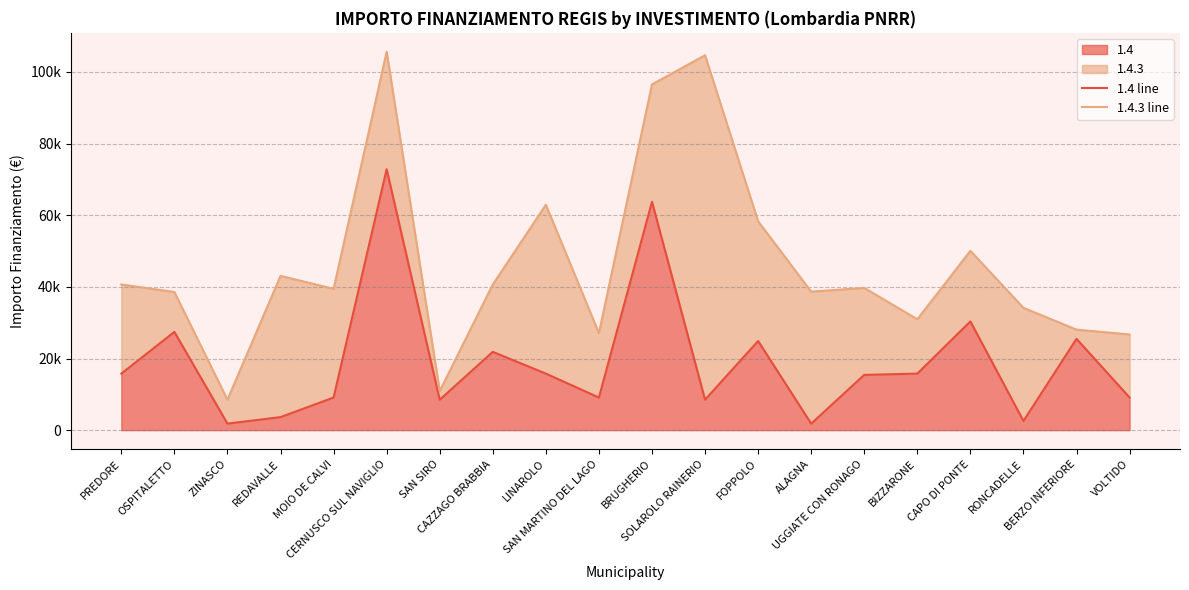

How many data points in 1.4 line are less than 15782?

10